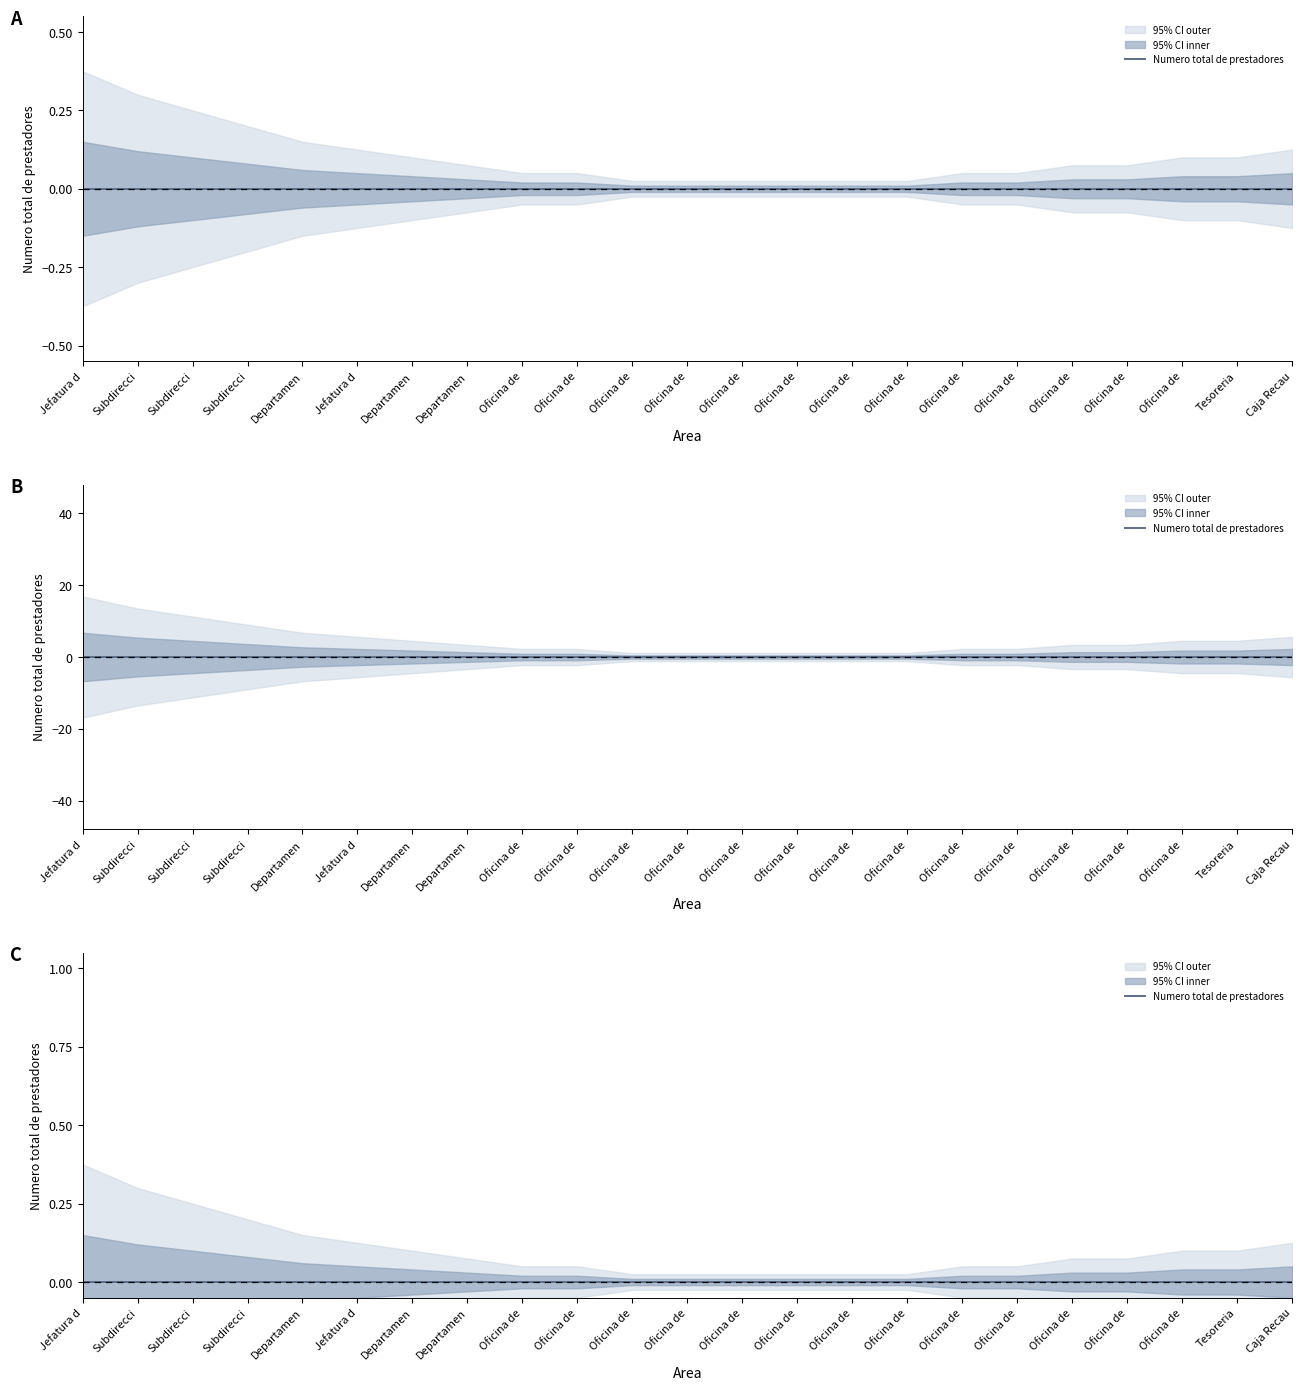

How many categories are shown in the chart?

23